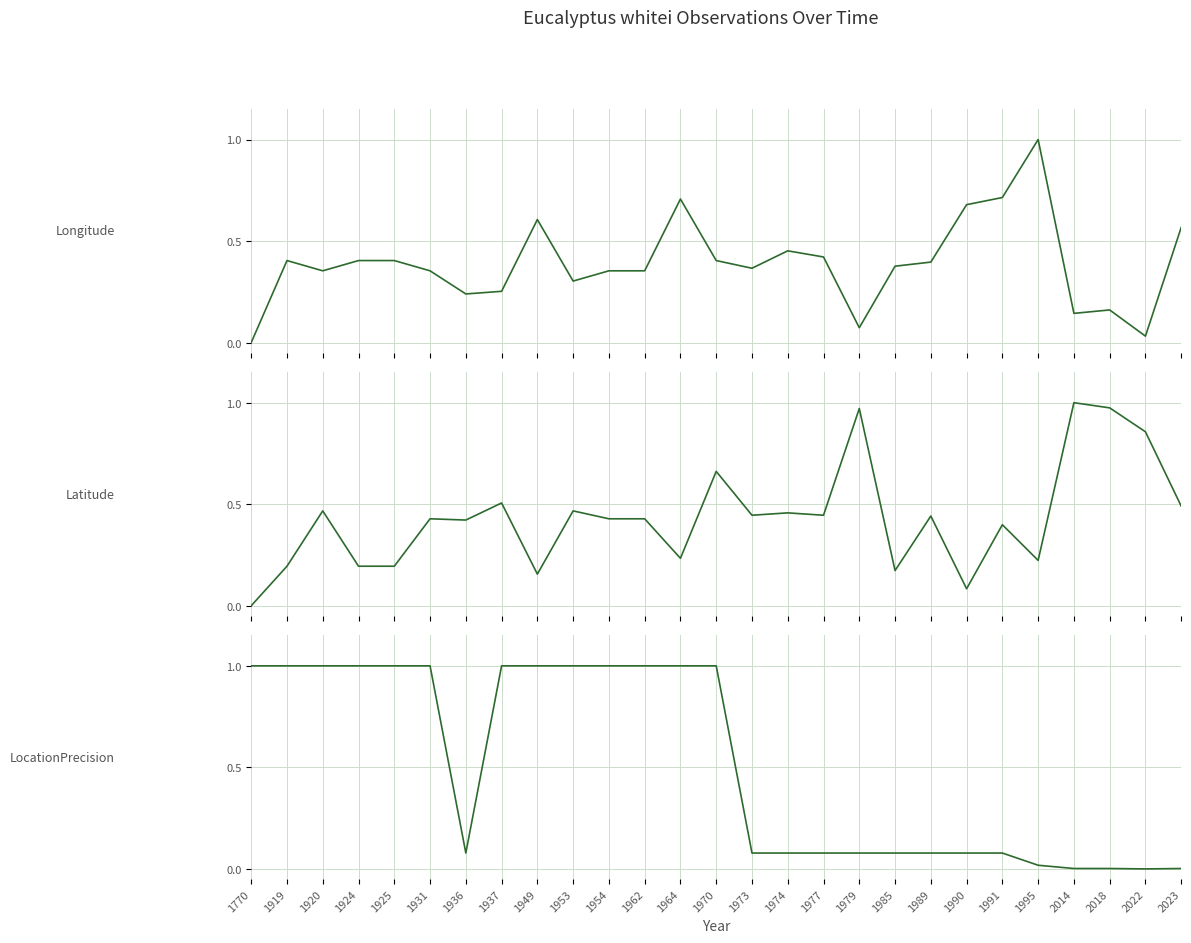

How many series are shown in this chart?

3